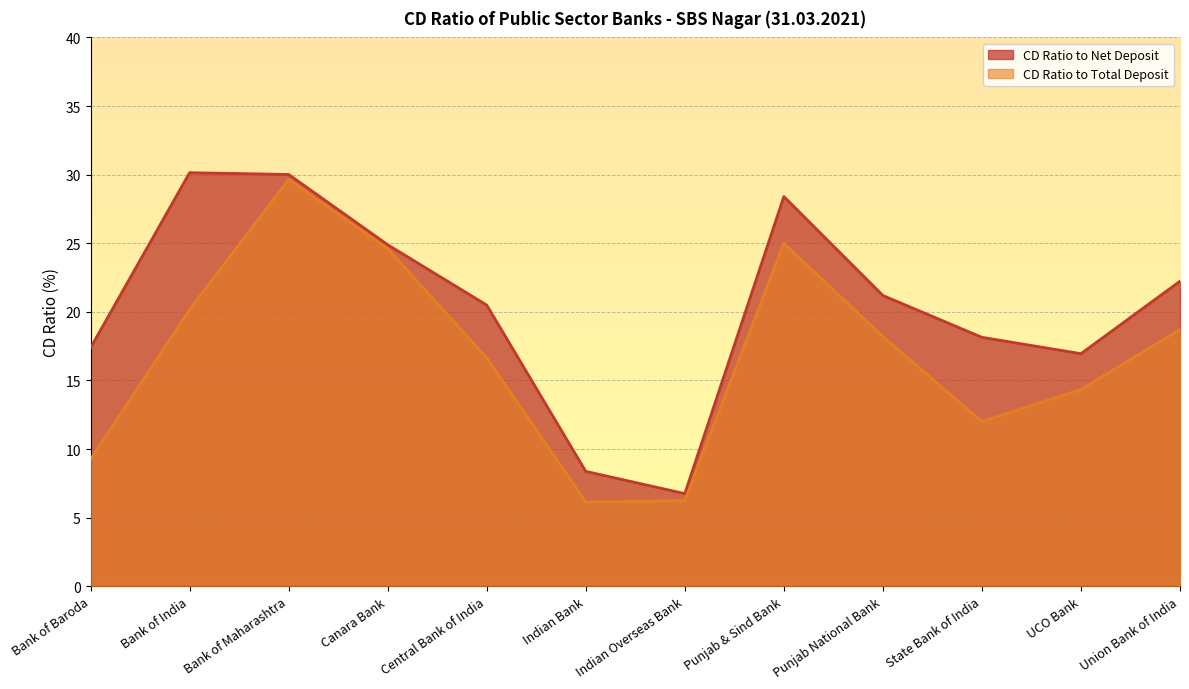

In CD Ratio to Net Deposit, how many points are lower than both neighbors (excluding endpoints)?

2